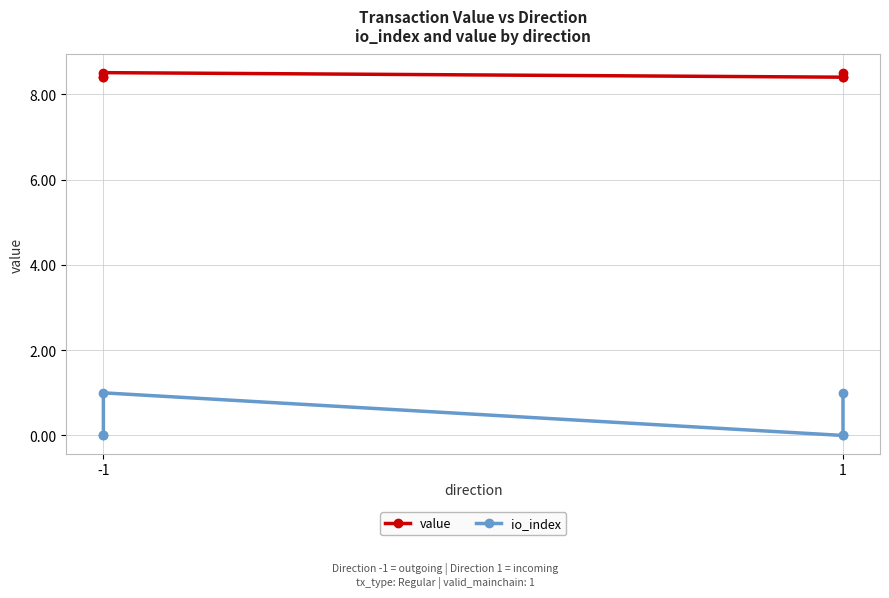

Which label corresponds to the smallest value in the chart?

-1